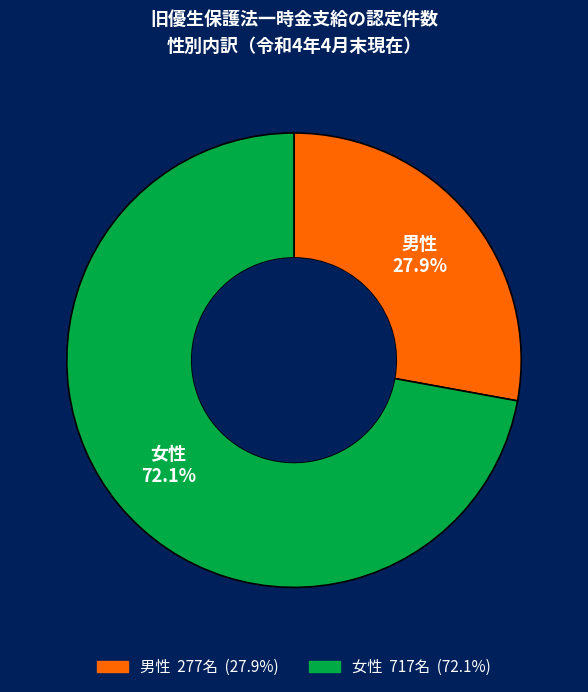

To the nearest percent, what is the difference between the 男性 and 女性 slice percentages?

44%